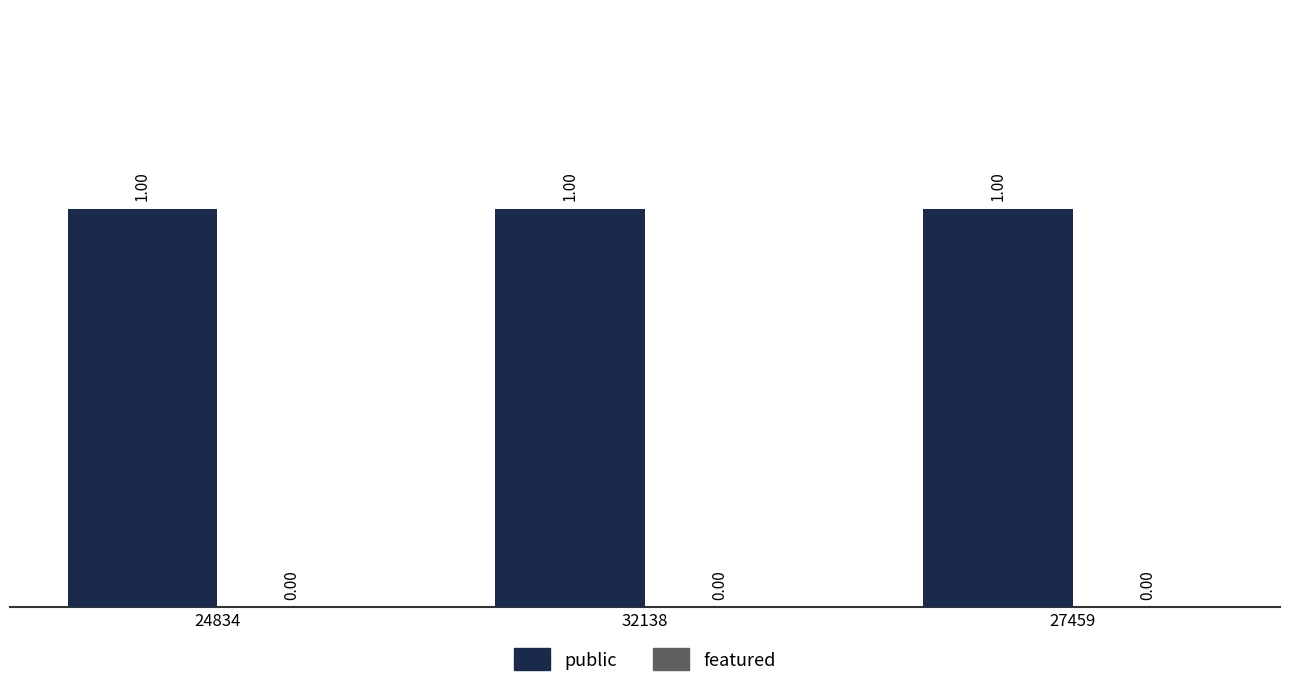

Is it true that featured equals 0 at 32138?

True